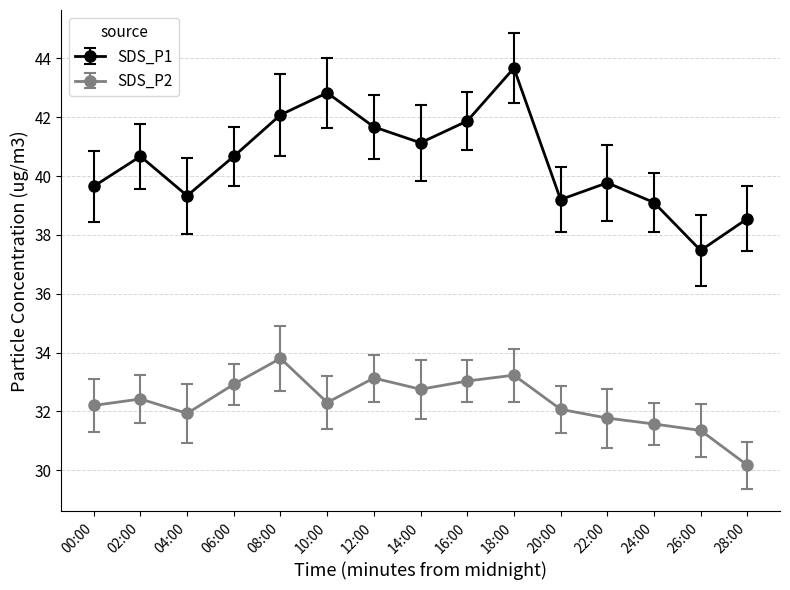

True or false: SDS_P2 has more than 2 interior local peaks.

True